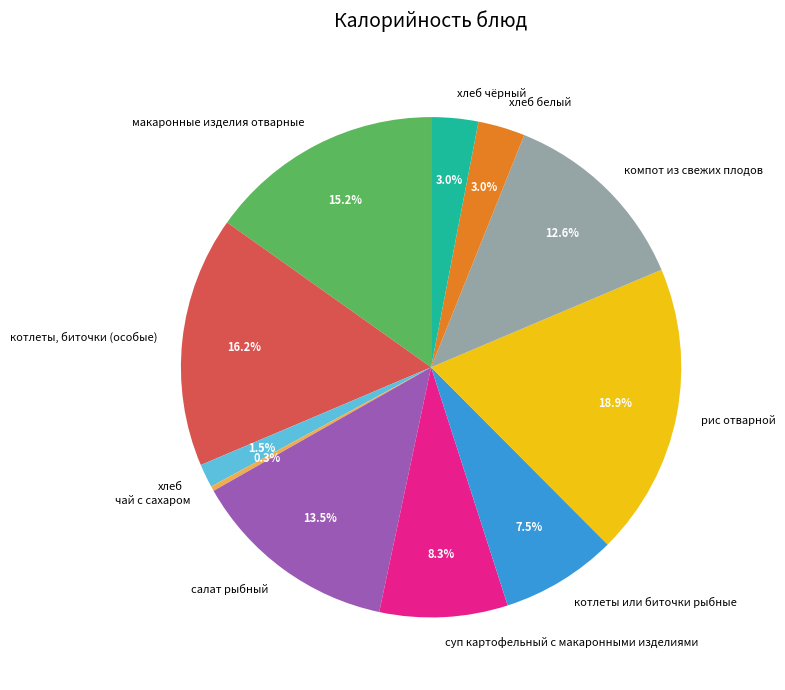

Combined, do салат рыбный and суп картофельный с макаронными изделиями account for over 50%?

No